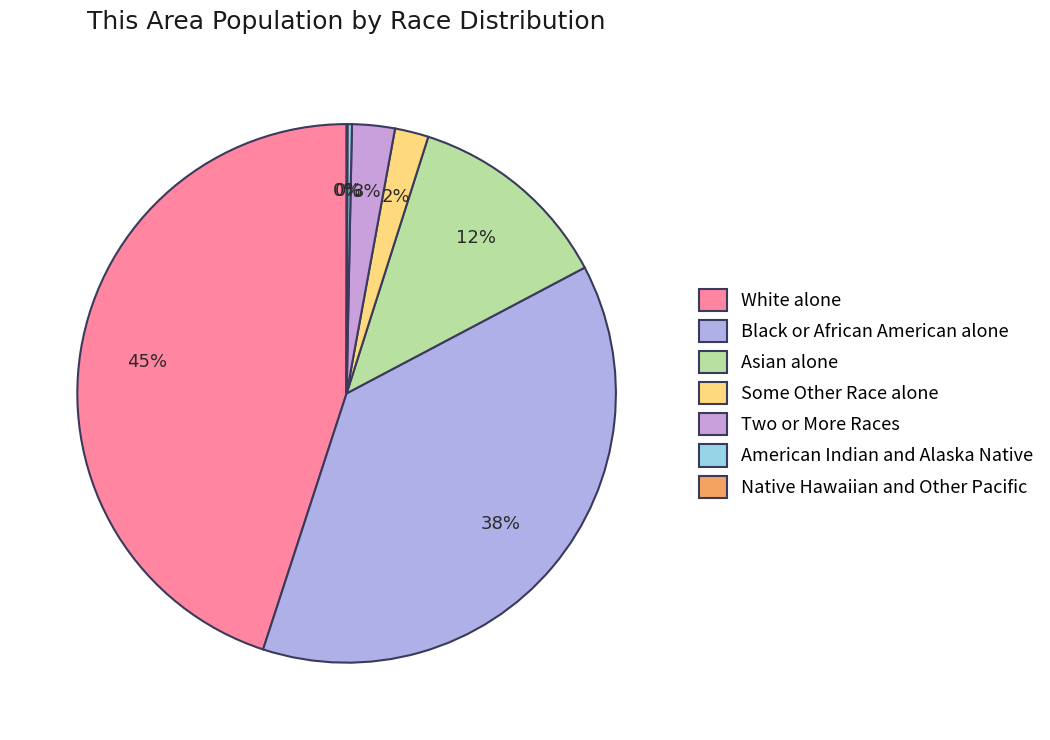

What percentage do Two or More Races and American Indian and Alaska Native together represent?

2.8%